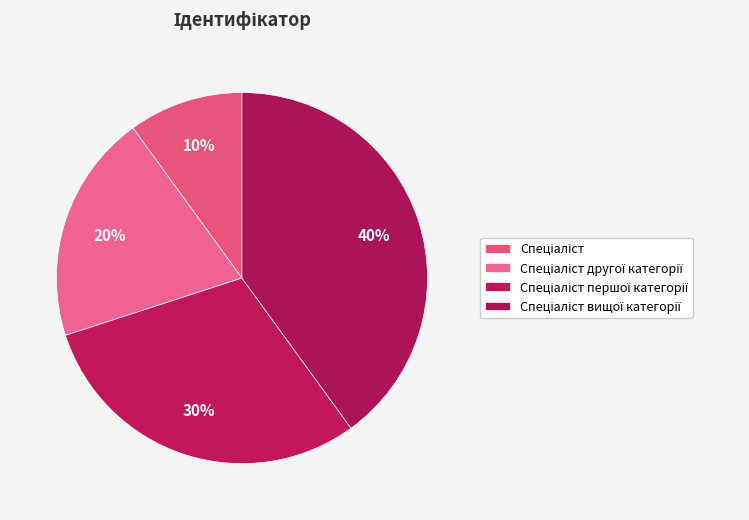

How many segments does this pie chart have?

4